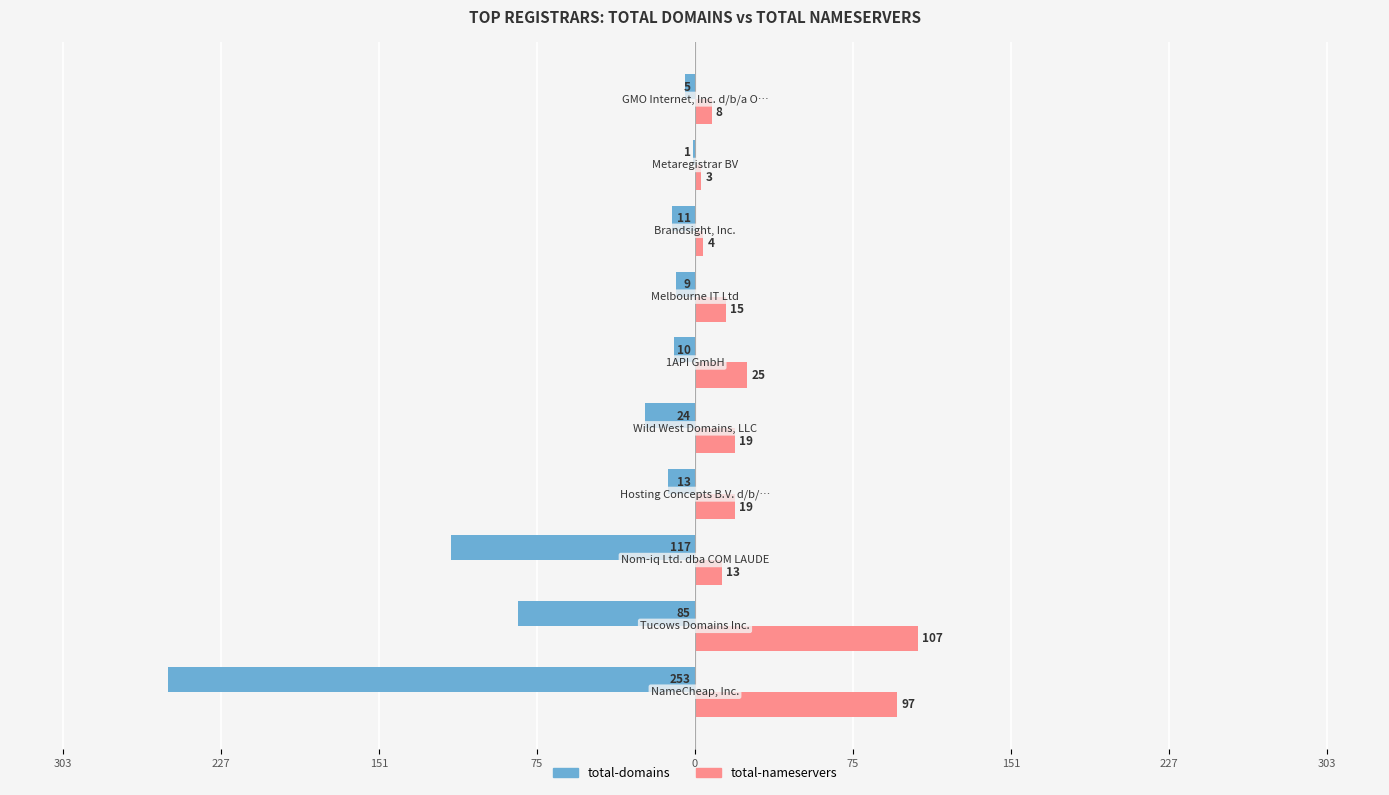

What is the value of the total-domains bar at the 5th from the left?

-24